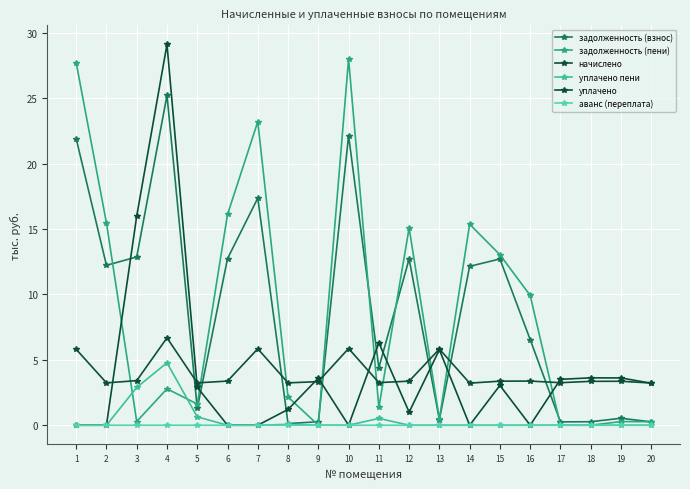

Which has a higher value, 8 or 19?

19